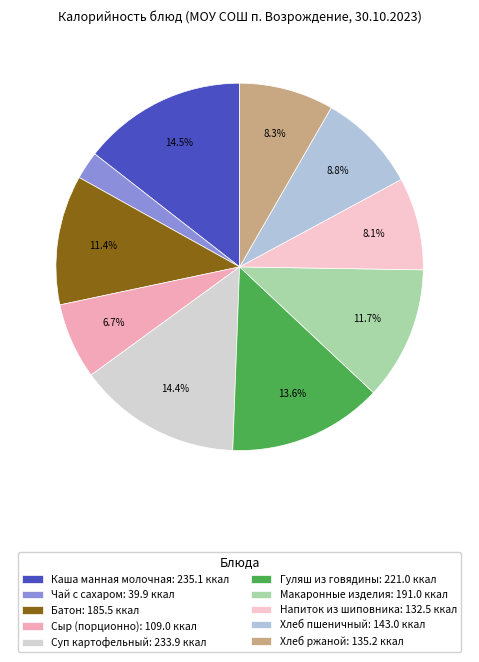

To the nearest percent, what is the difference between the Батон and Суп картофельный slice percentages?

3%